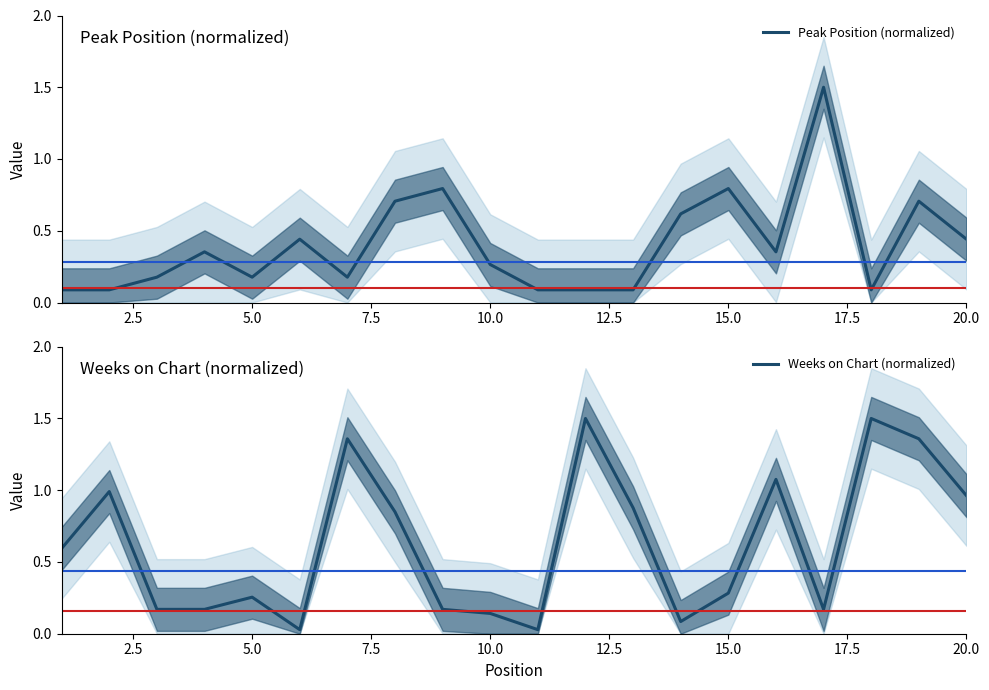

At how many categories does at least one series exceed 1?

6